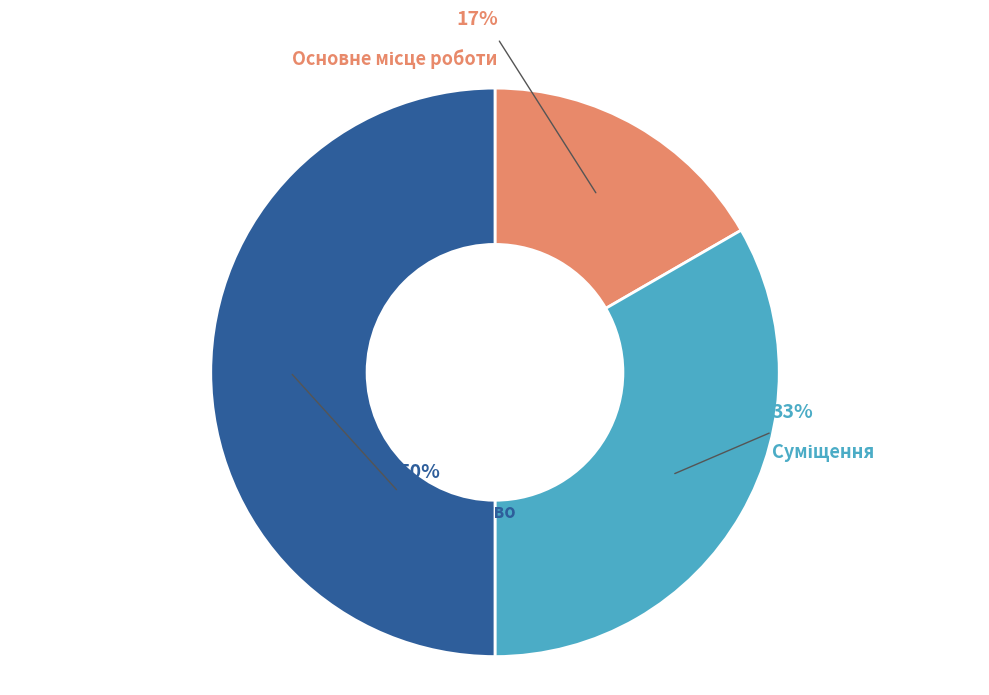

To the nearest percent, what is the difference between the largest and smallest slice percentages?

33%